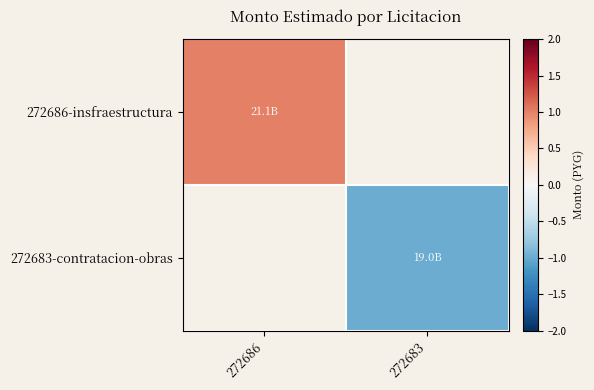

True or false: 272683-contratacion-obras has a value of -1.0 at 272683.

True